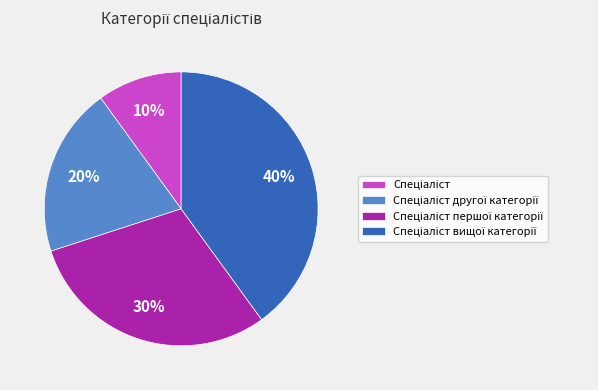

Is there a majority slice in this chart?

No